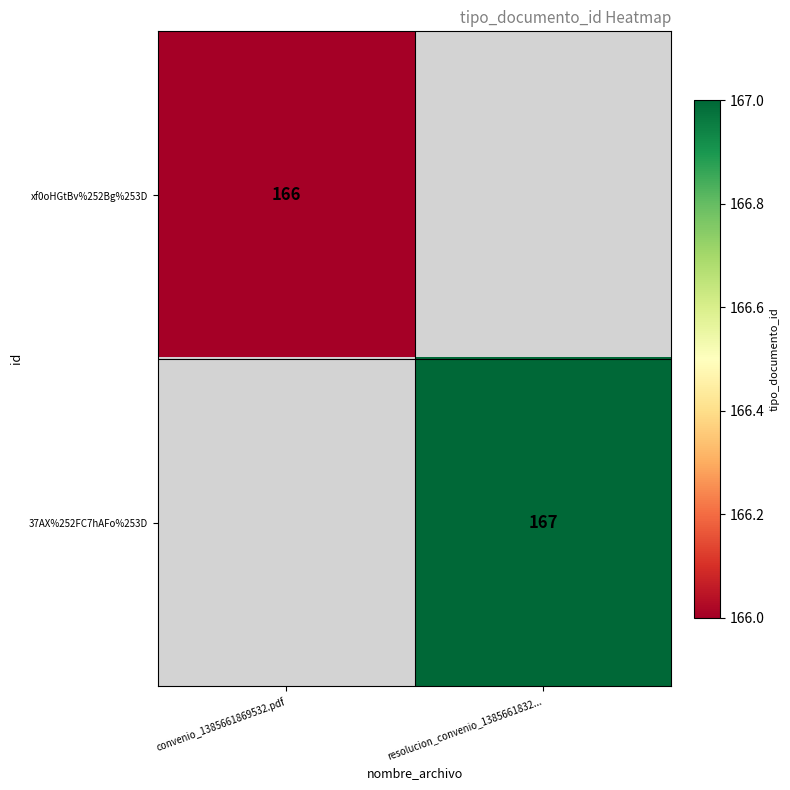

The value of 37AX%252FC7hAFo%253D at resolucion_convenio_1385661832... is 36. True or false?

False